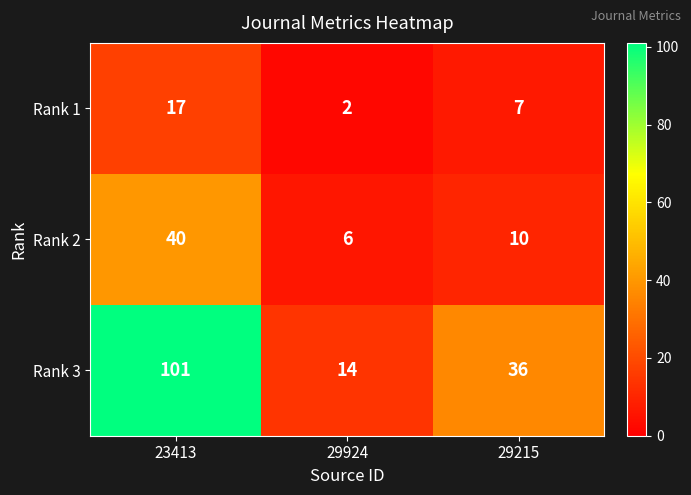

Count the number of categories in the chart.

3